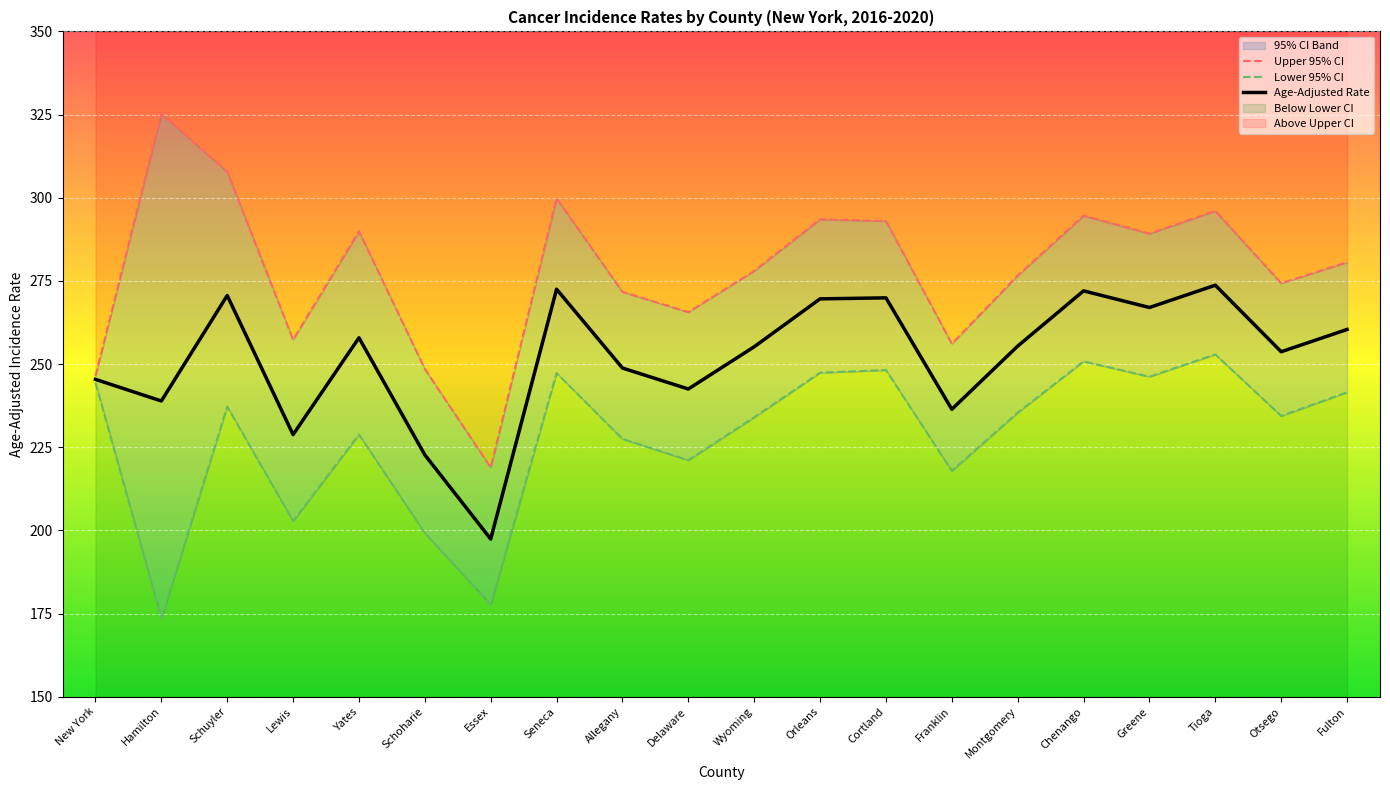

True or false: Lower 95% CI and Age-Adjusted Rate cross at least once.

False